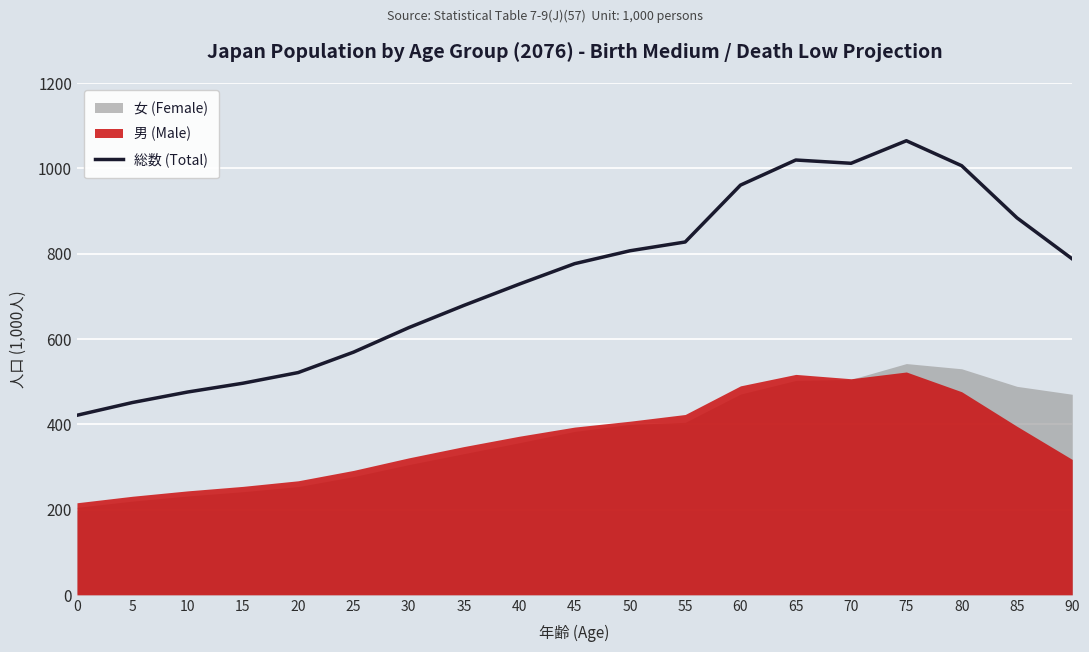

What is the value of the 1st point from the left?

420.9